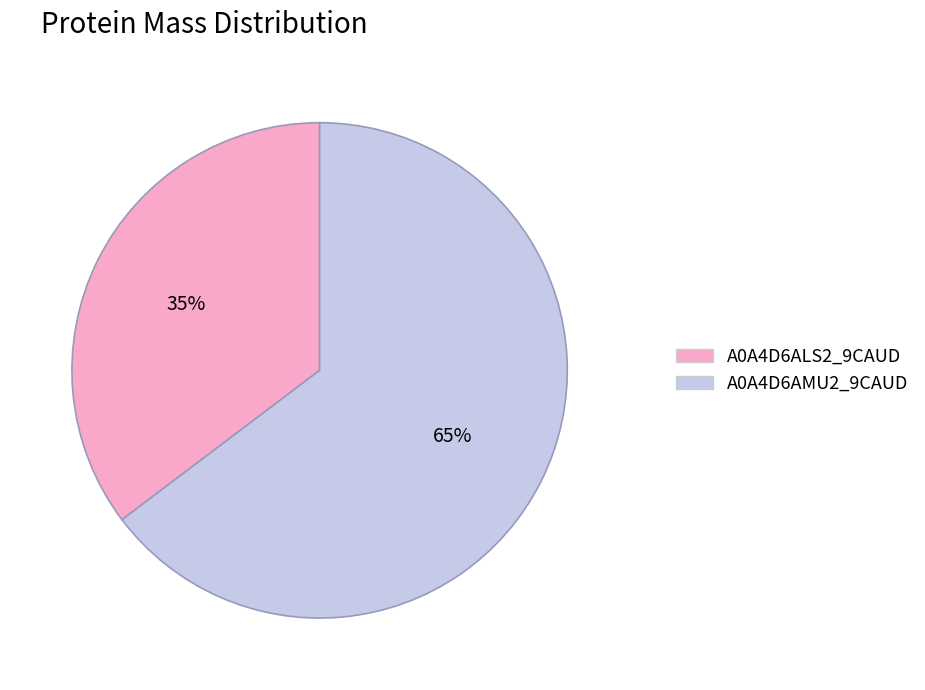

Rank the categories by value from highest to lowest.

A0A4D6AMU2_9CAUD, A0A4D6ALS2_9CAUD